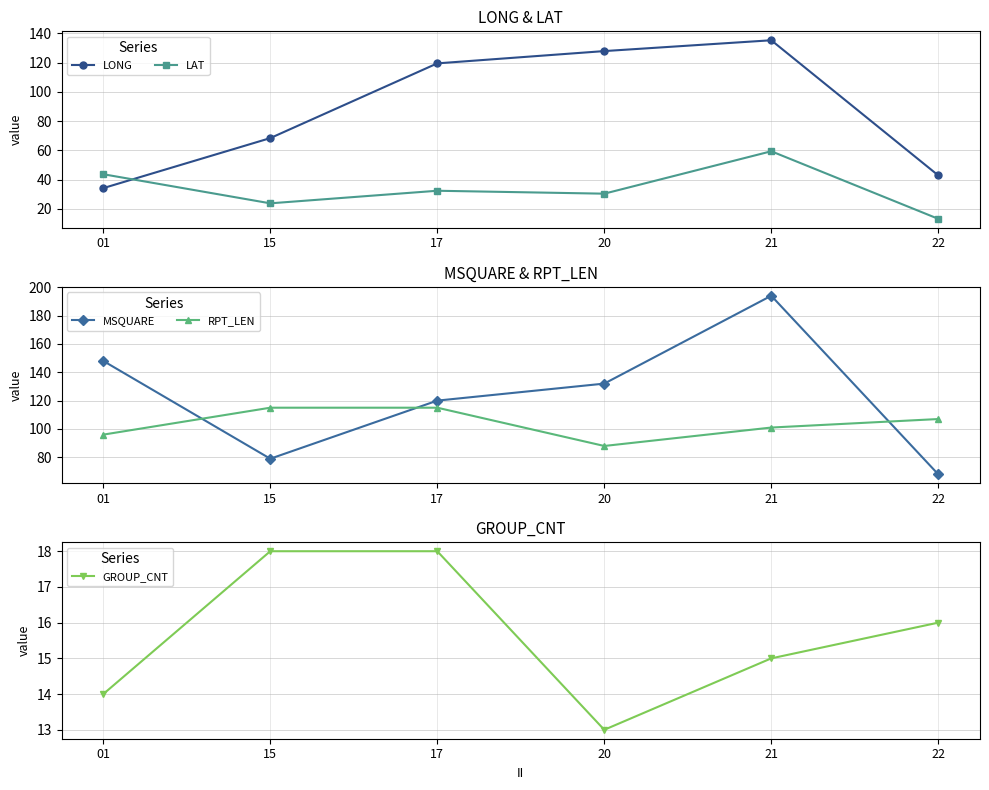

Which series has the largest total across all categories?

MSQUARE